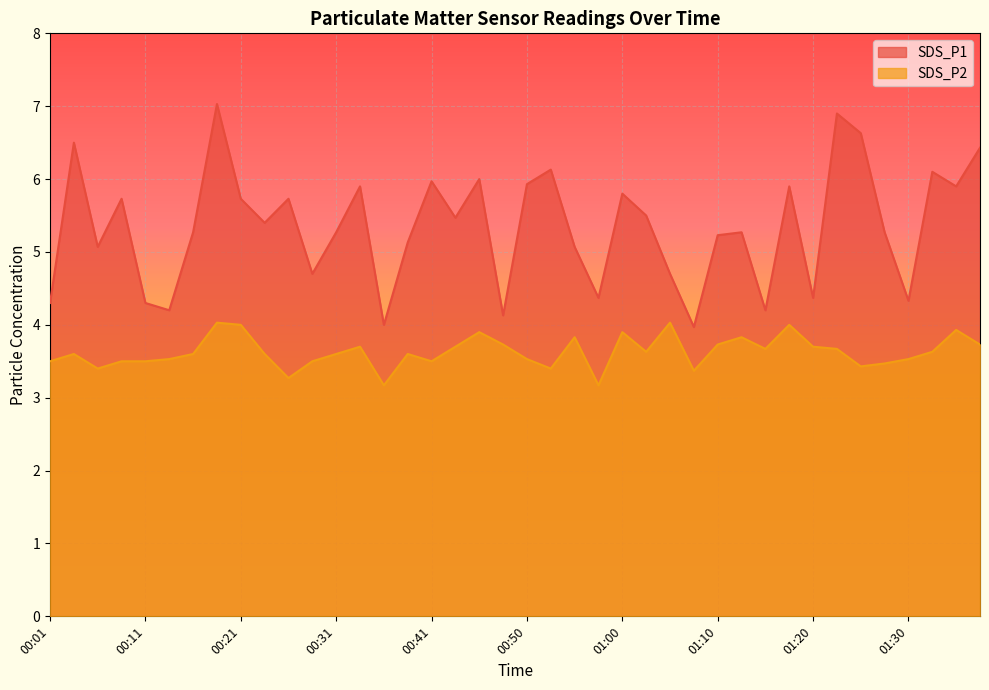

Which label corresponds to the smallest value in the chart?

00:36